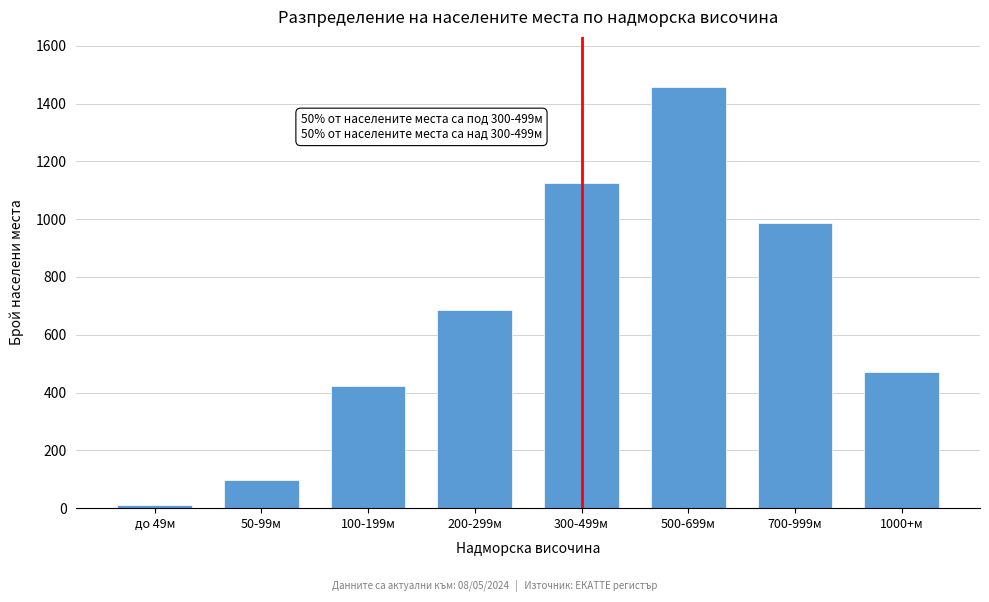

Reading left to right, transcribe all the data shown in this chart.

12	98	423	687	1124	1456	987	472